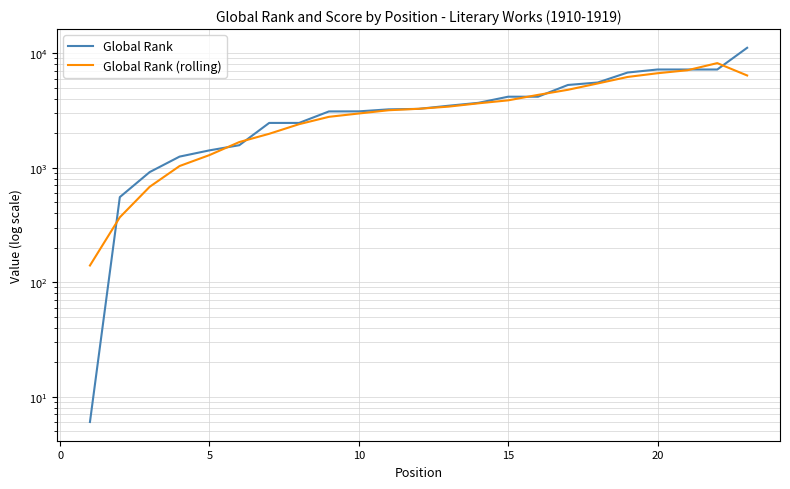

Which series ends up on top after the final intersection of Global Rank (rolling) and Global Rank?

Global Rank